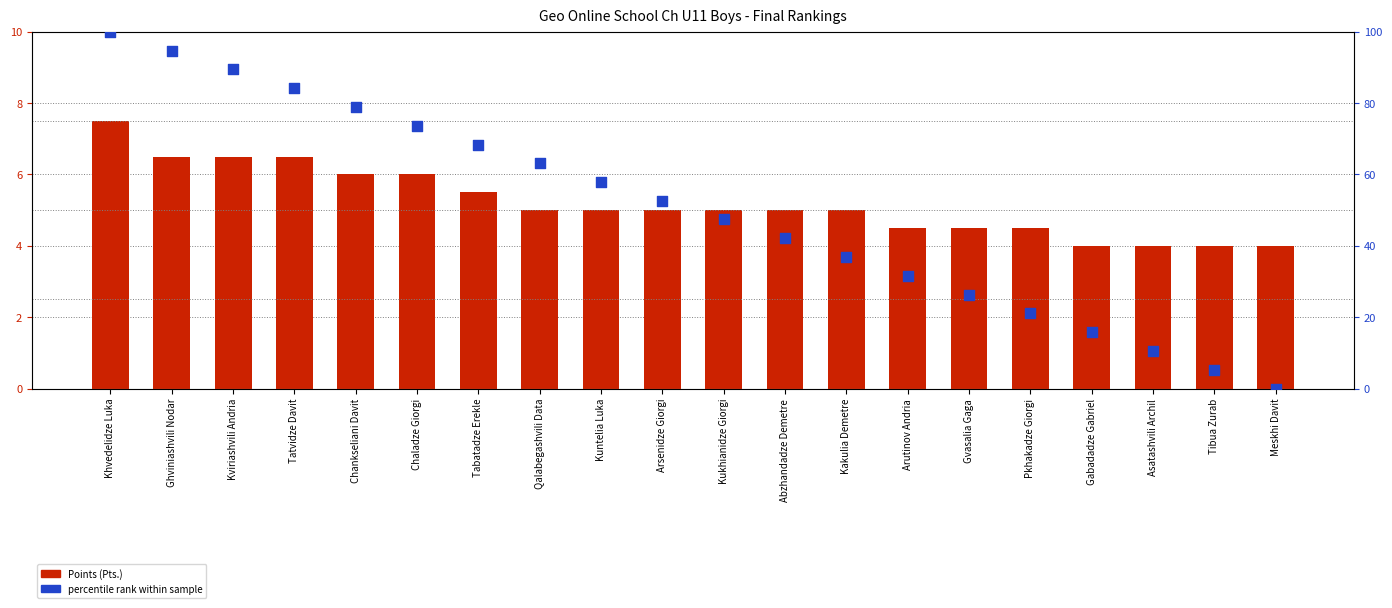

What are all the series names shown in the legend?

Points (Pts.), percentile rank within sample